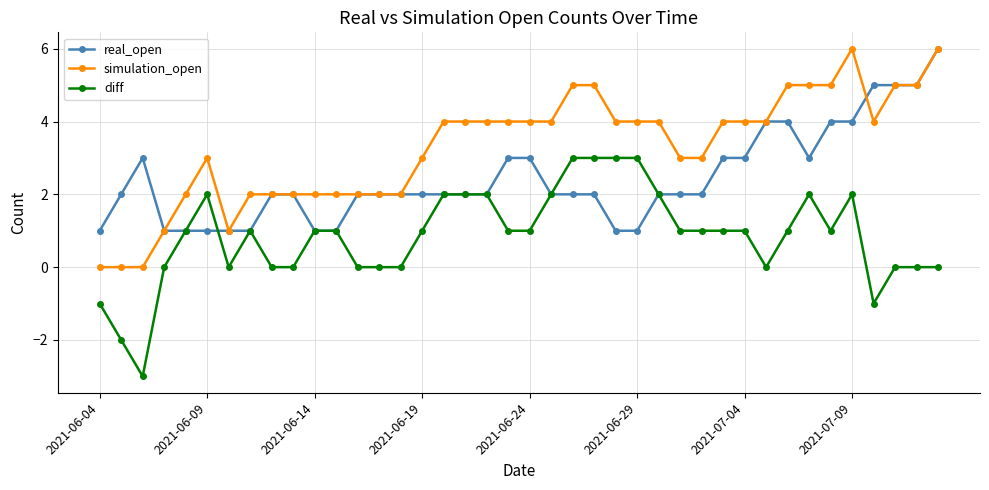

What is the minimum value shown in the chart?

-3